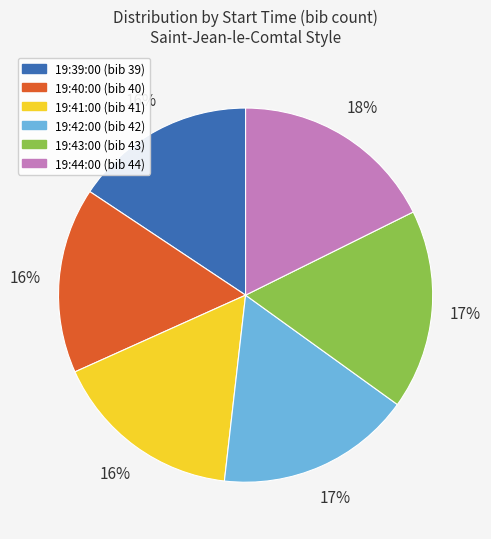

Does any single category account for the majority?

No